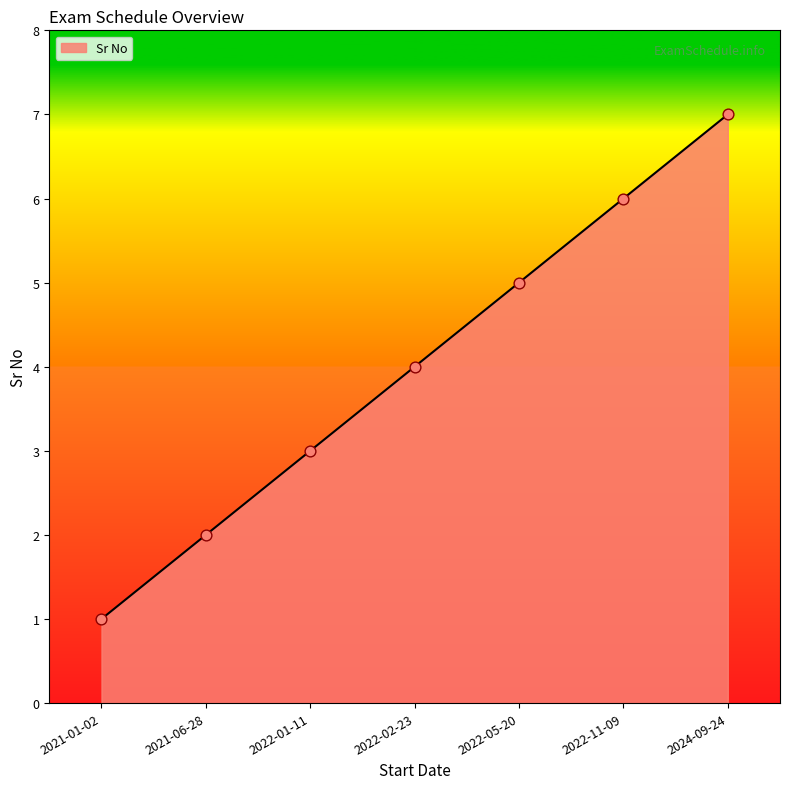

Between 2024-09-24 and 2021-06-28, which is larger?

2024-09-24